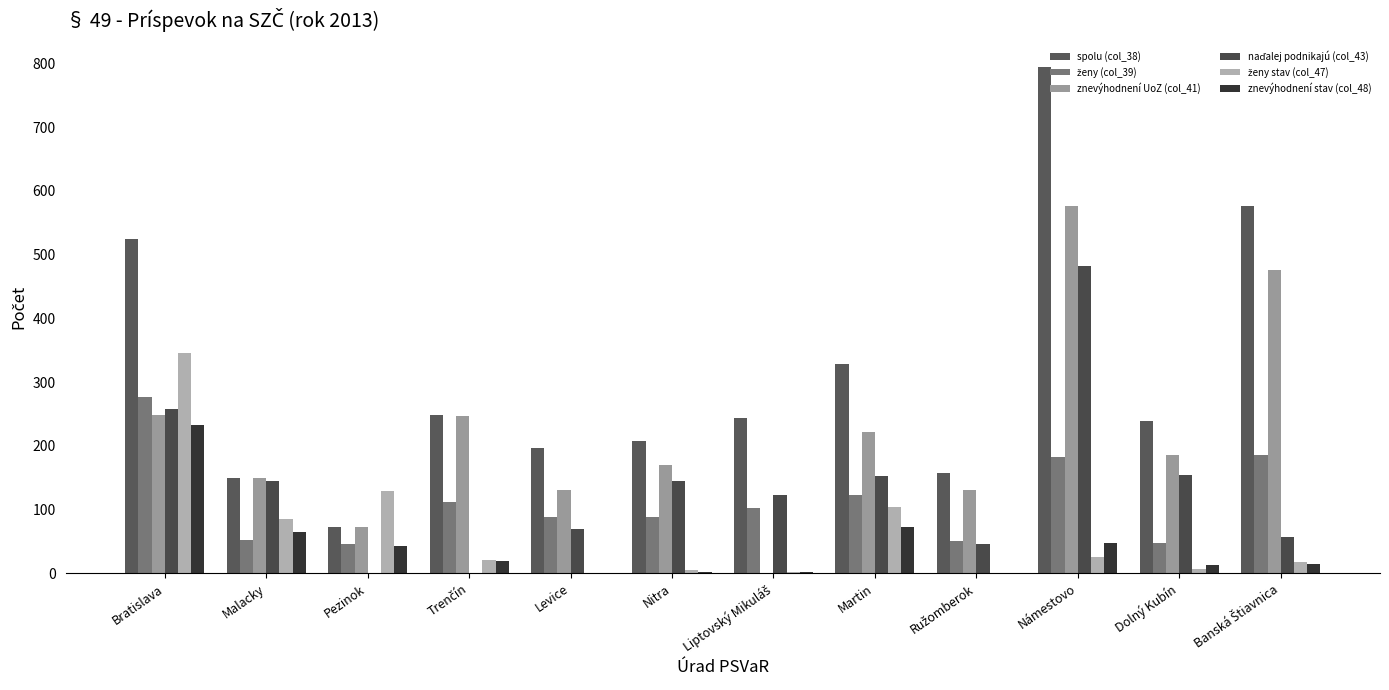

What is the label of the 1st bar from the right?

Banská Štiavnica